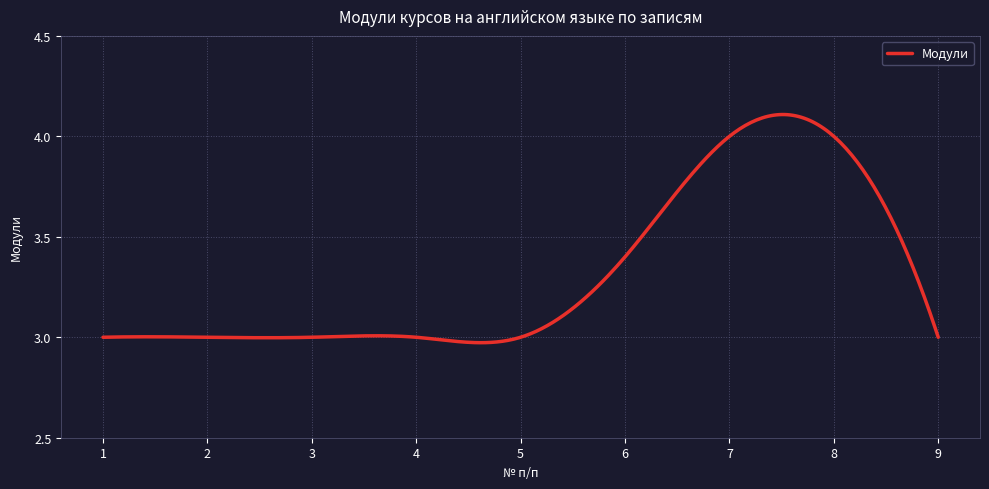

What is the difference between the maximum and minimum values?

1.1